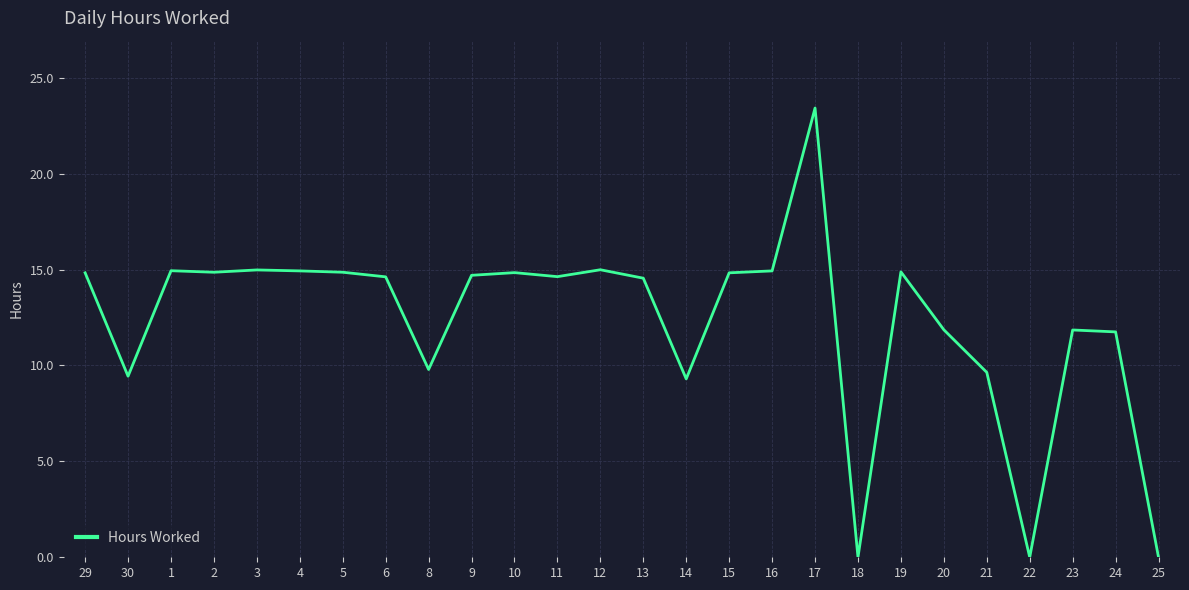

Is it true that the value at 21 is 9.6?

True